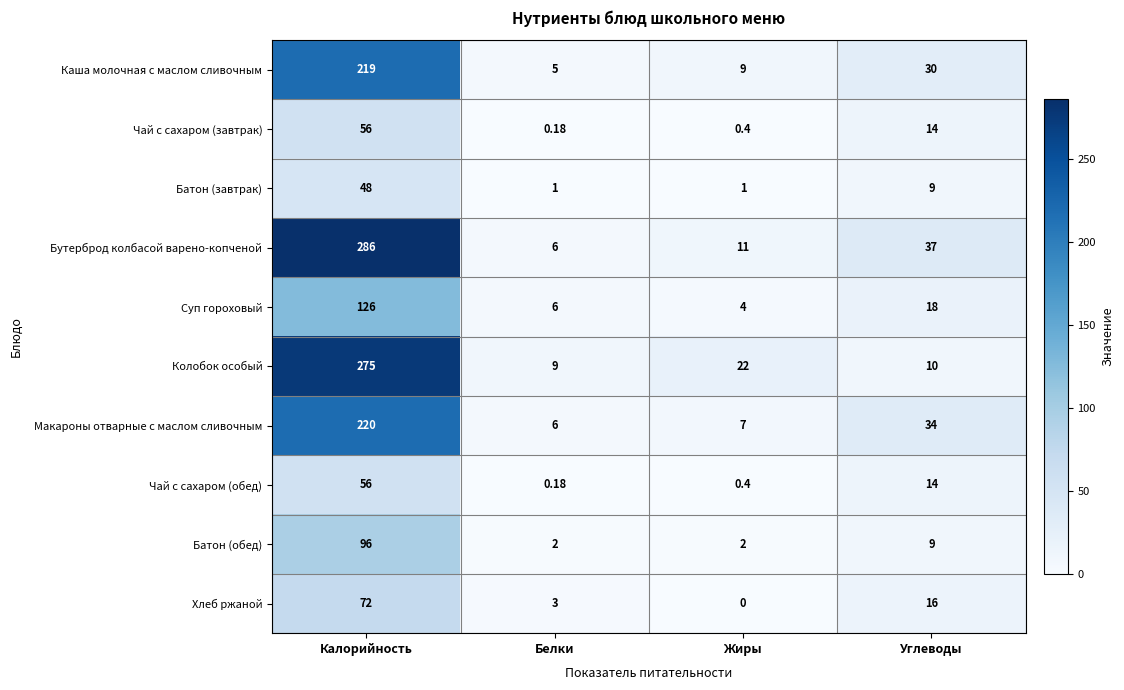

At which label is Чай с сахаром (обед) closest to 28?

Углеводы